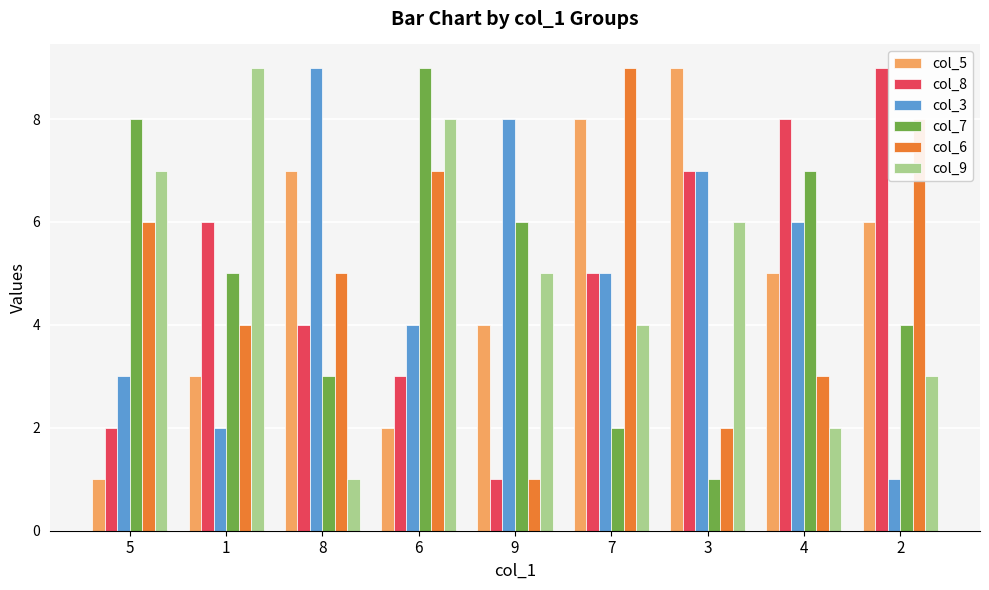

Is the value of col_5 at 8 greater than the value of col_9 at 8?

Yes